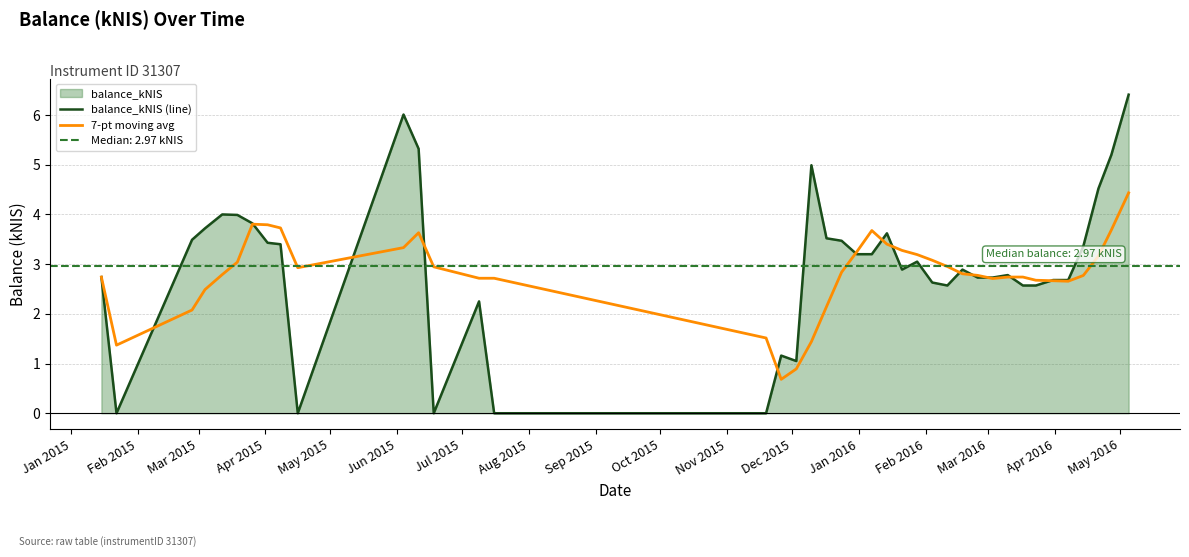

What is the maximum value for balance_kNIS (line)?

6.4